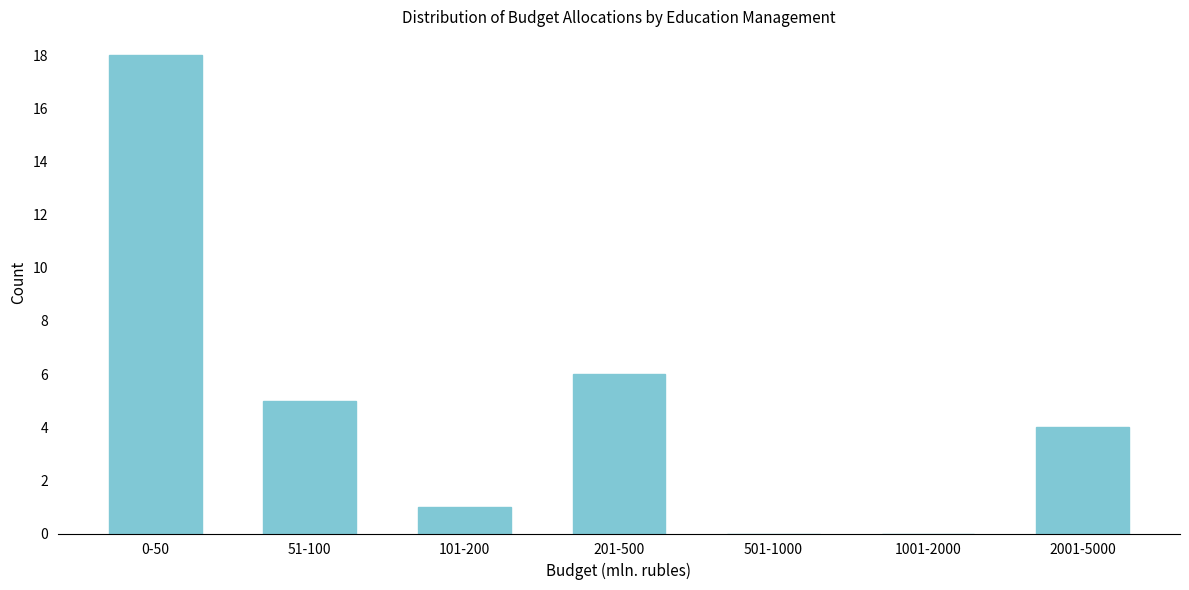

Reading left to right, extract all data points from this chart.

0-50=18	51-100=5	101-200=1	201-500=6	501-1000=0	1001-2000=0	2001-5000=4